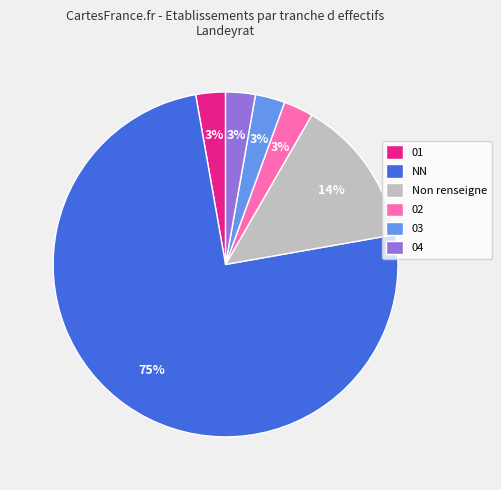

To the nearest percent, what portion does Non renseigne represent?

14%